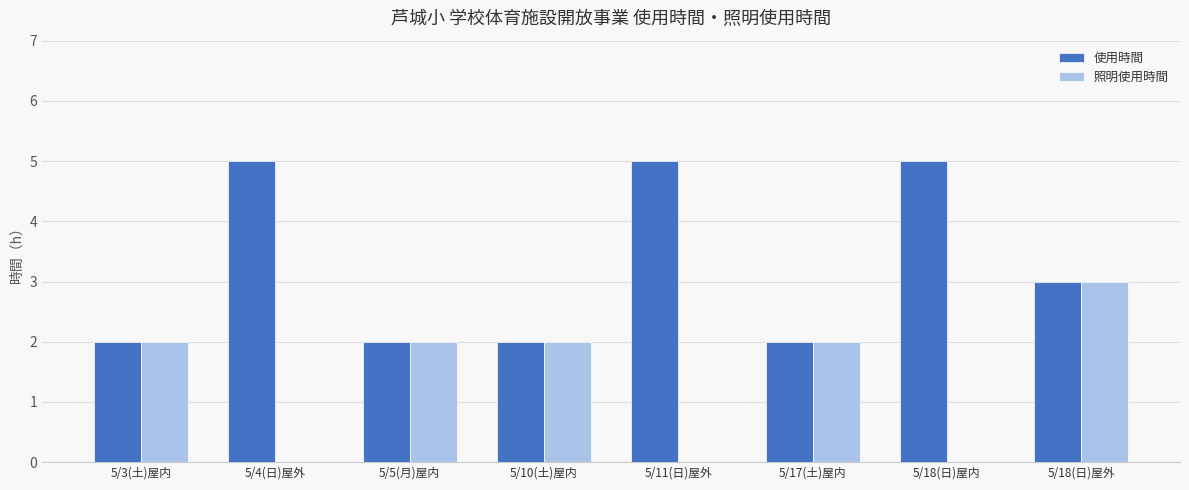

What are all the series names shown in the legend?

使用時間, 照明使用時間